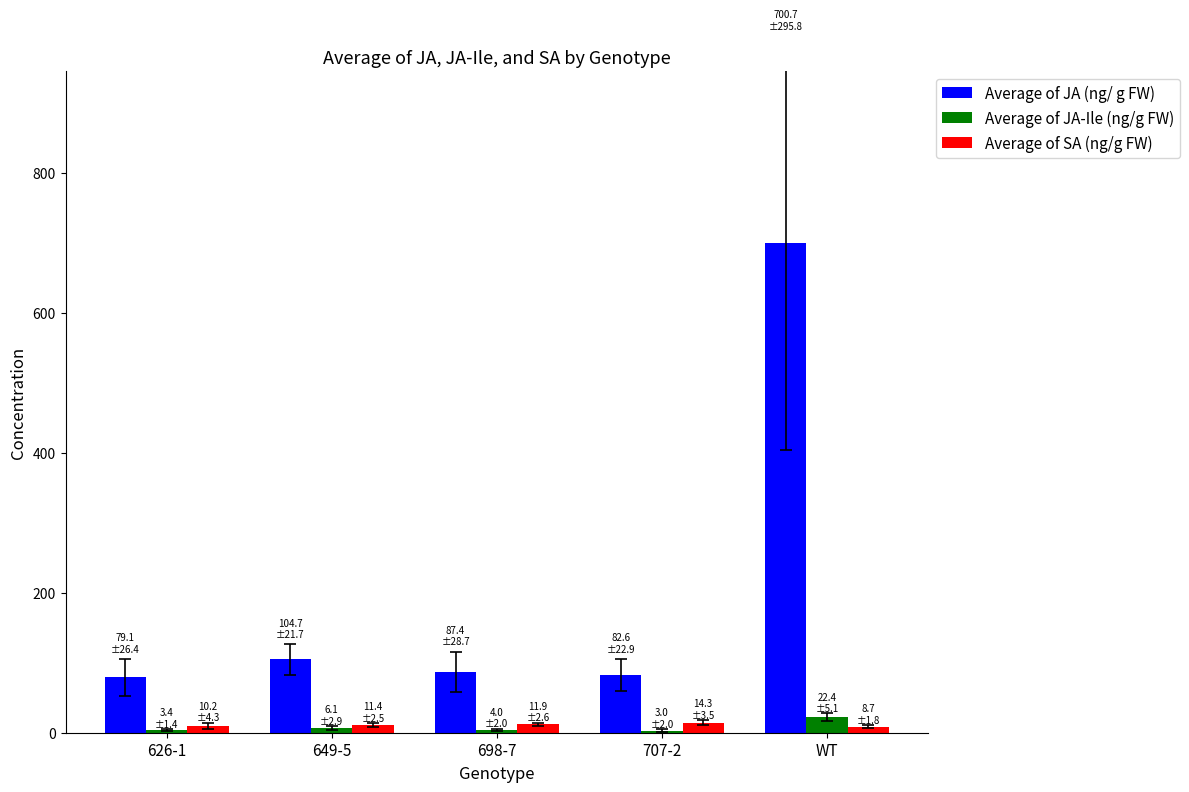

Is the value of Average of JA-Ile (ng/g FW) at 707-2 greater than the value of Average of JA (ng/ g FW) at 649-5?

No